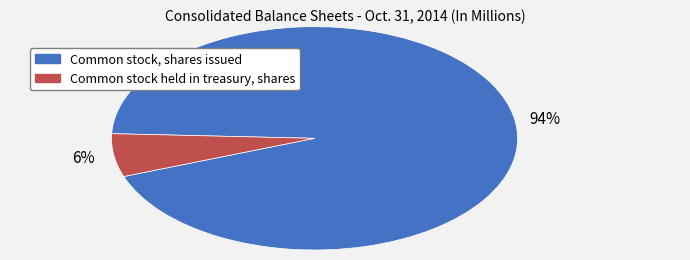

The Common stock held in treasury, shares slice represents 1% of the pie. True or false?

False